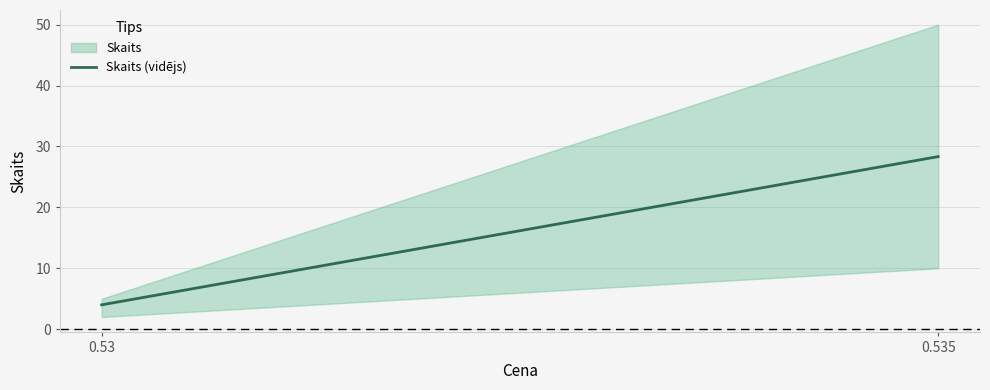

Does the chart have visible grid lines?

Yes